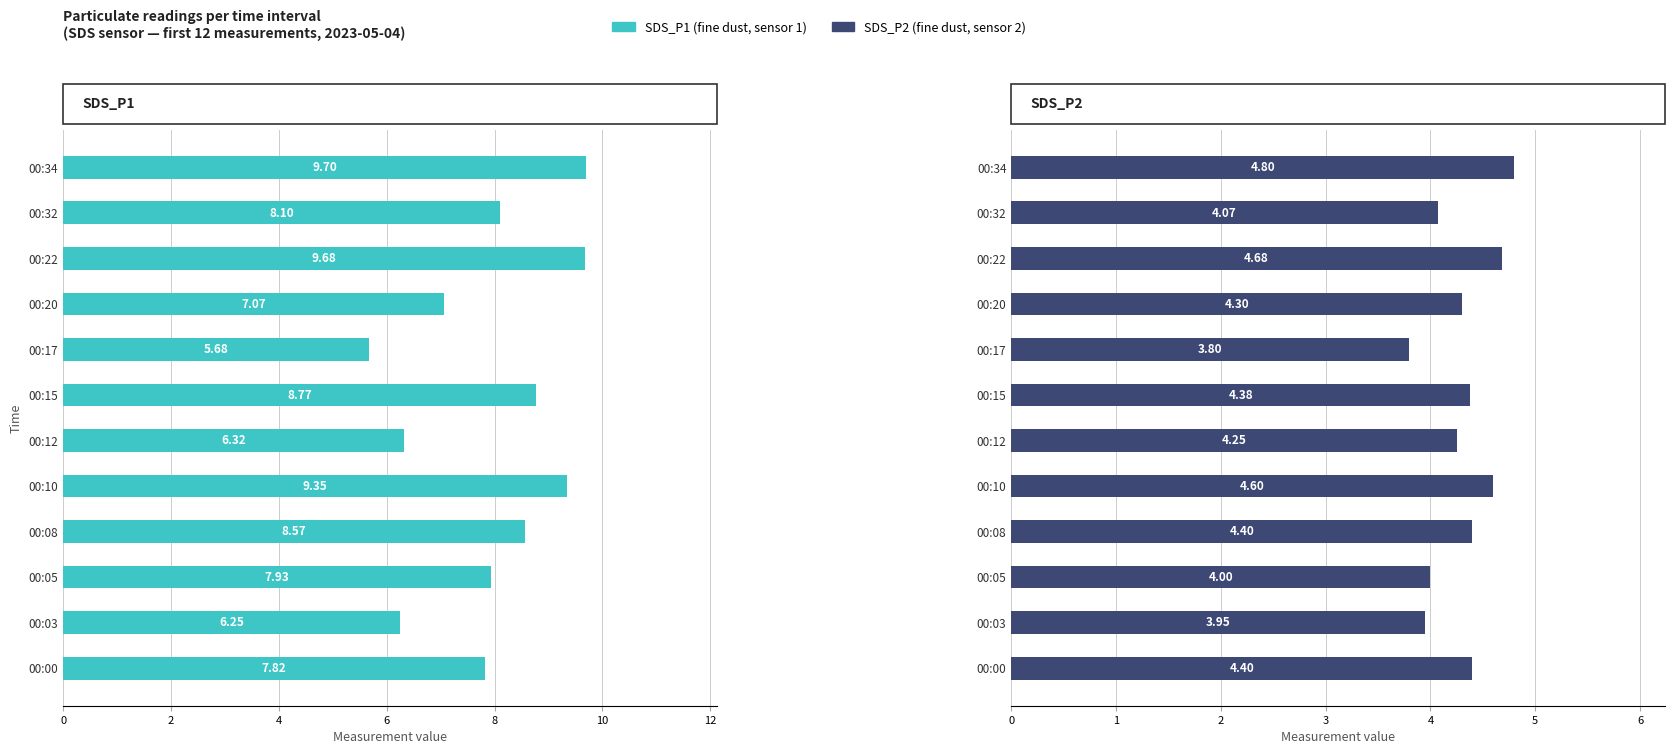

What is the value of the SDS_P1 bar at the 5th from the left?

9.3